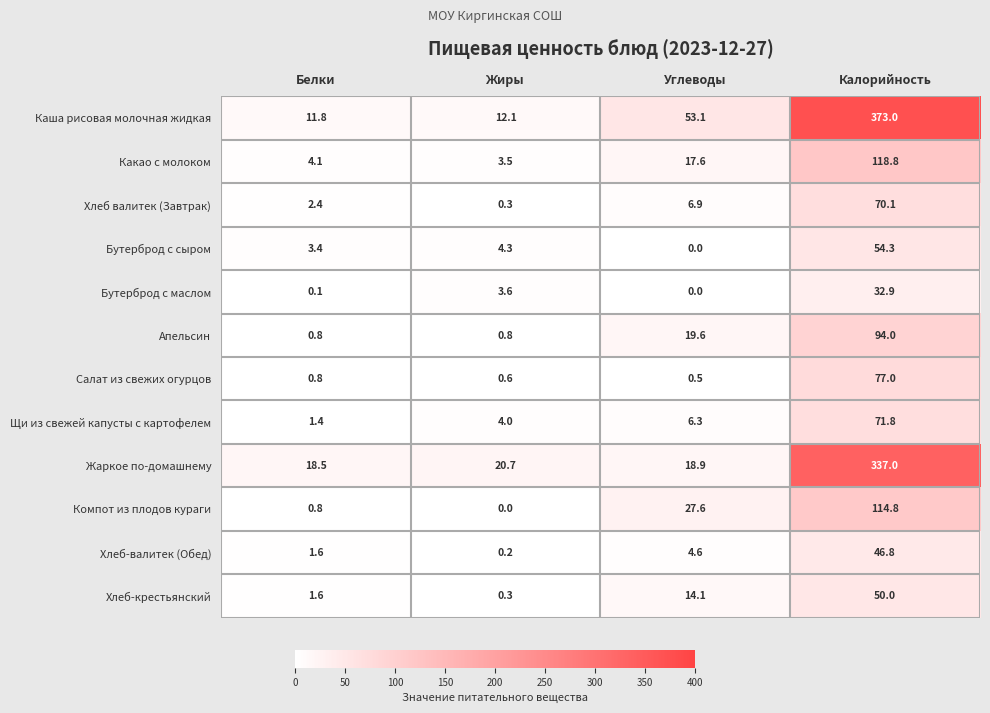

Which series changed the most between Жиры and Углеводы?

Каша рисовая молочная жидкая